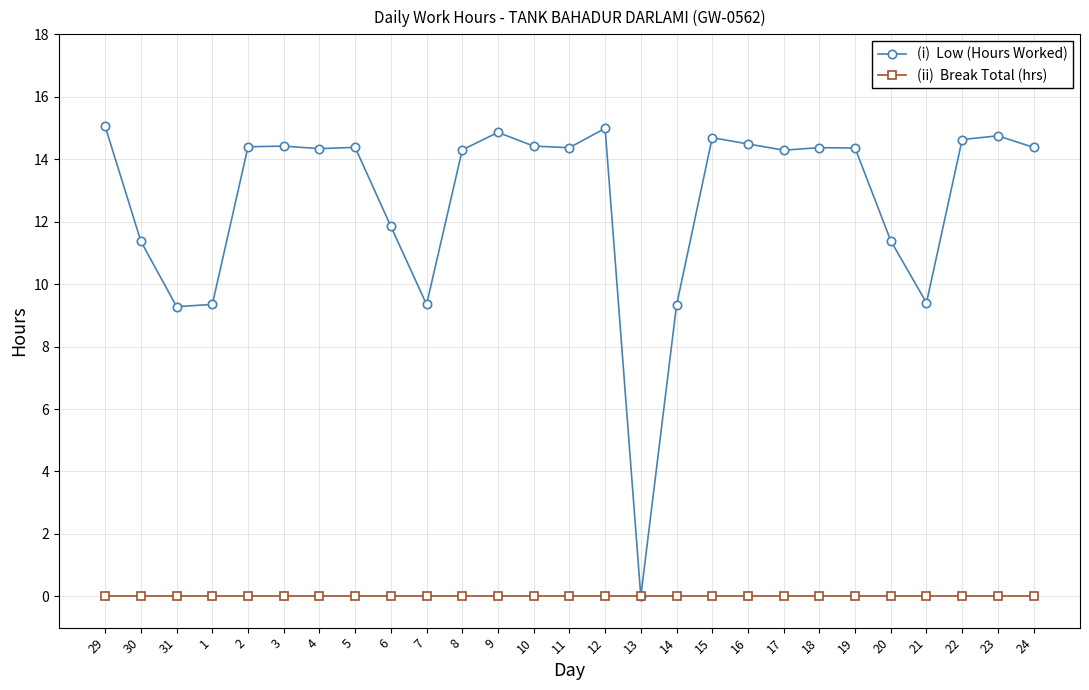

How many data points does each series have?

27